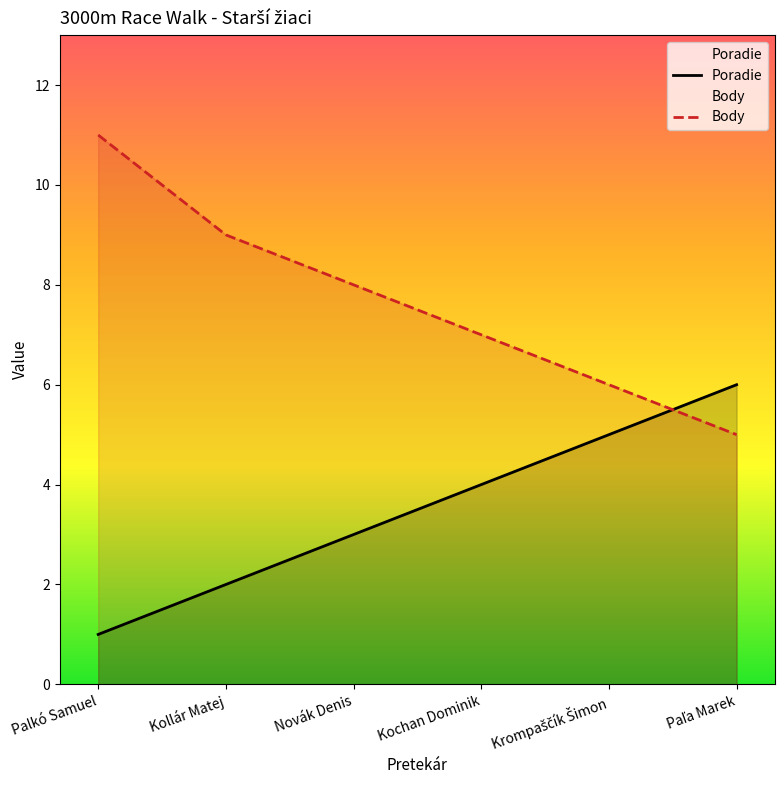

Between Kollár Matej and Paľa Marek, which series saw the biggest shift?

Poradie